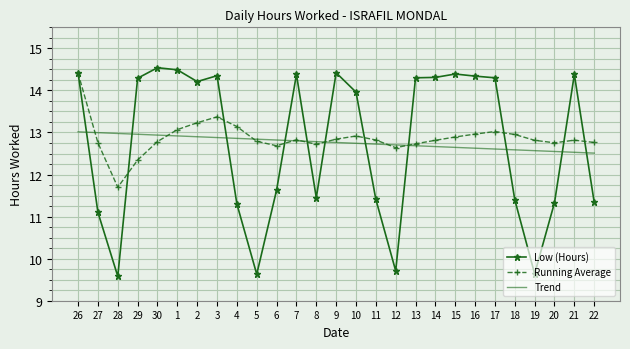

Is it true that Trend equals 18.3 at 1?

False